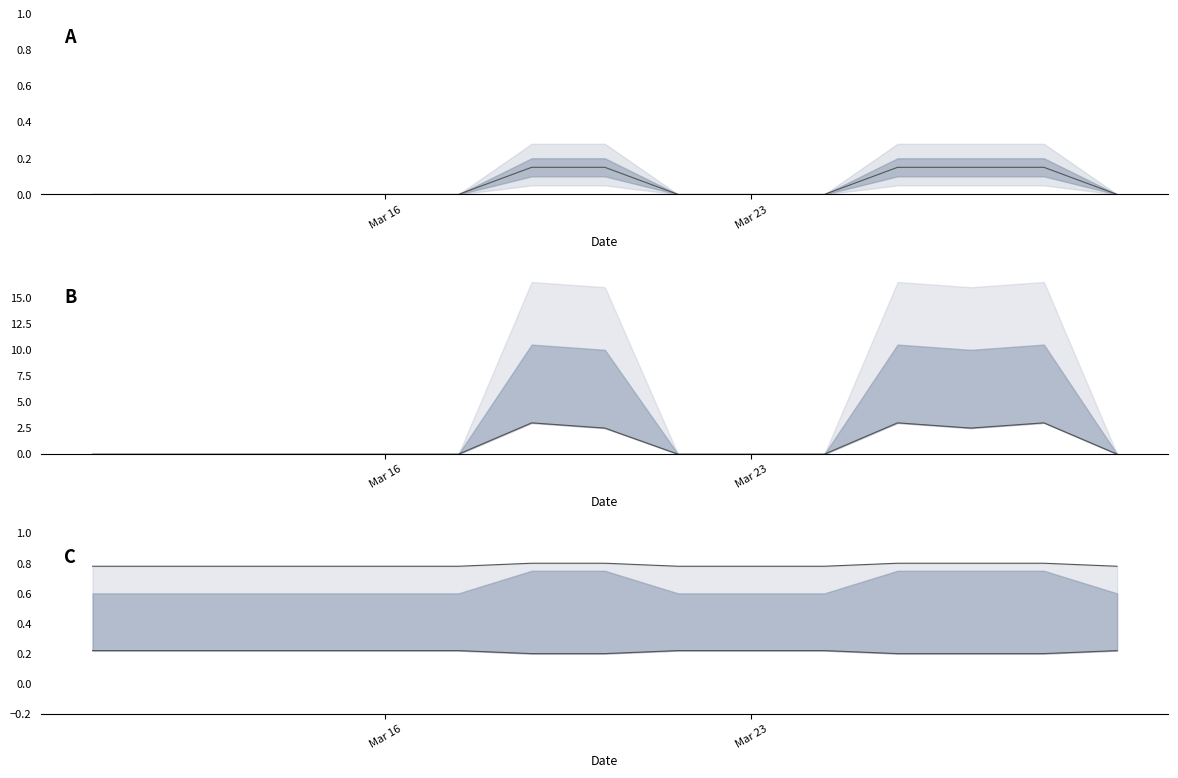

How many lines are shown in the chart?

4